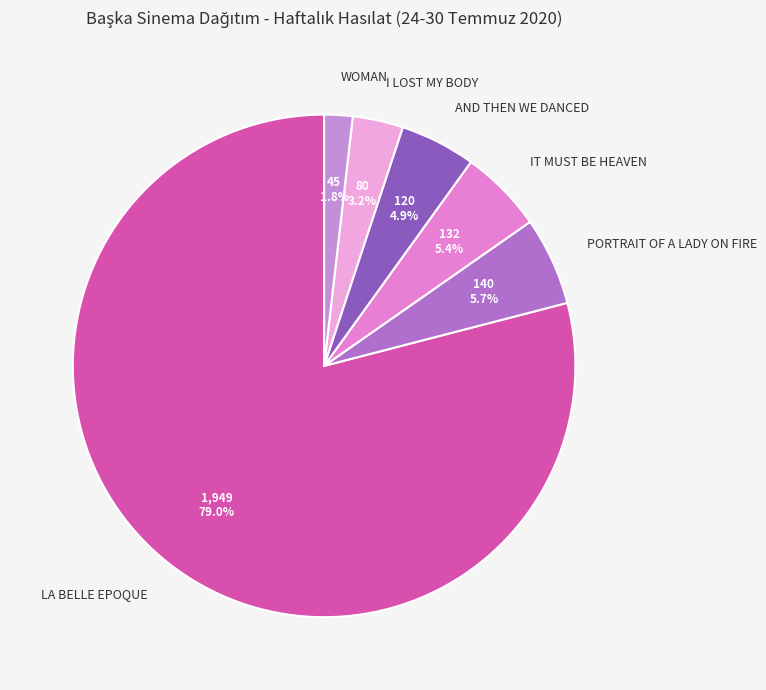

What percentage is the I LOST MY BODY slice, to the nearest percent?

3%